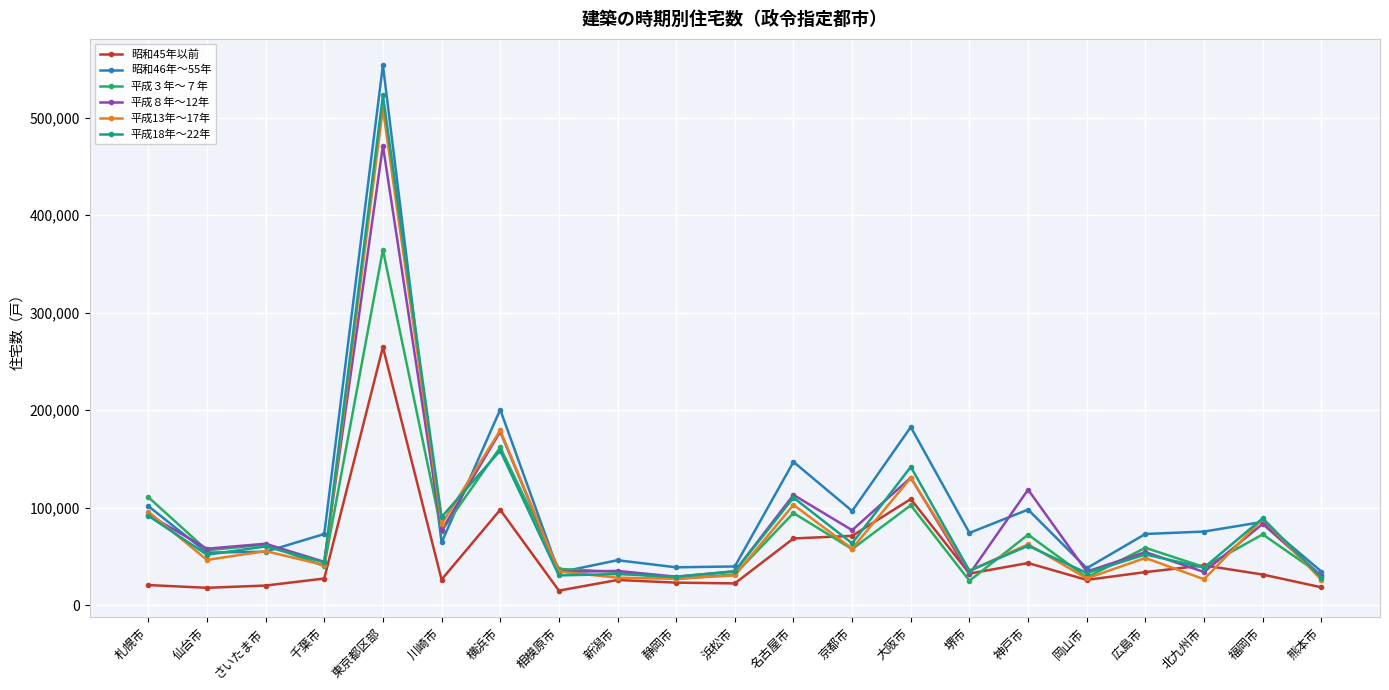

What is the value of the 平成13年～17年 point at the 6th from the left?

83100